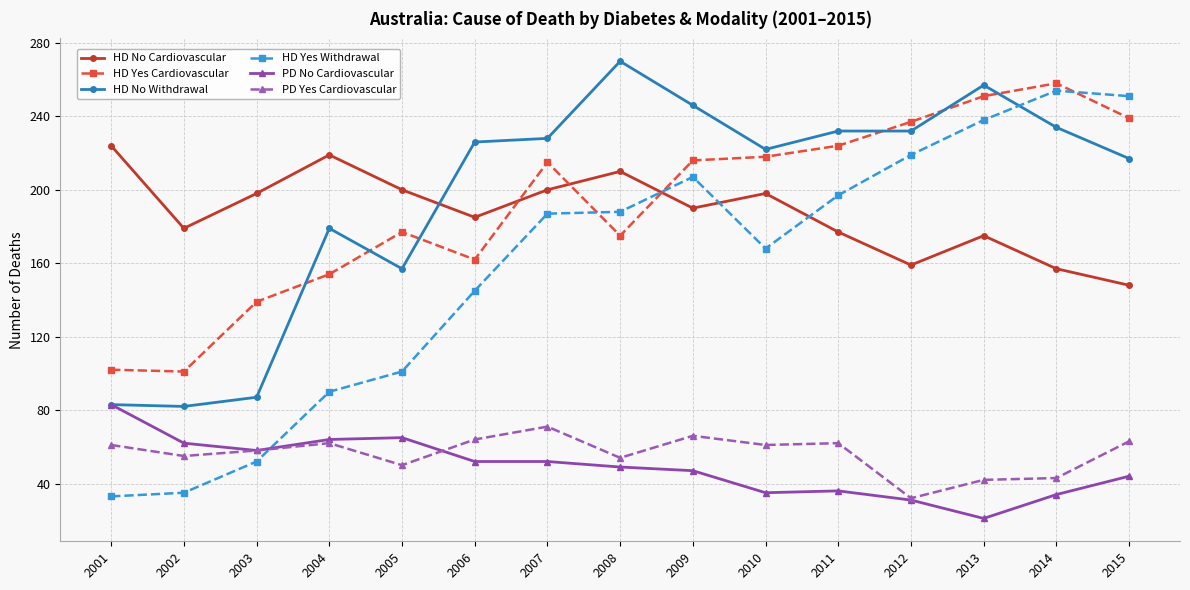

What is the total value across all series at 2013?

984